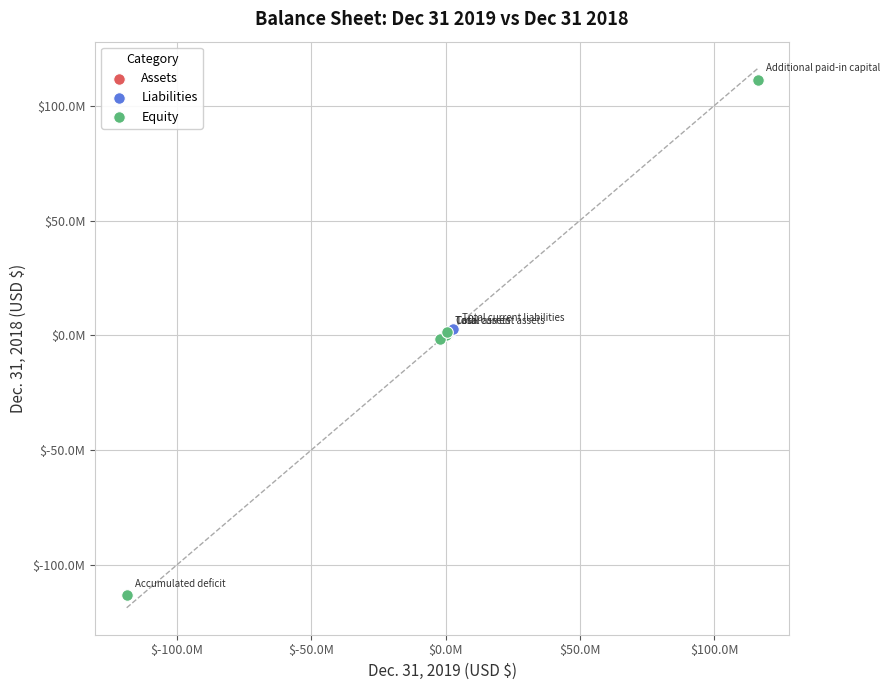

Which series has the widest spread of Y values?

Equity